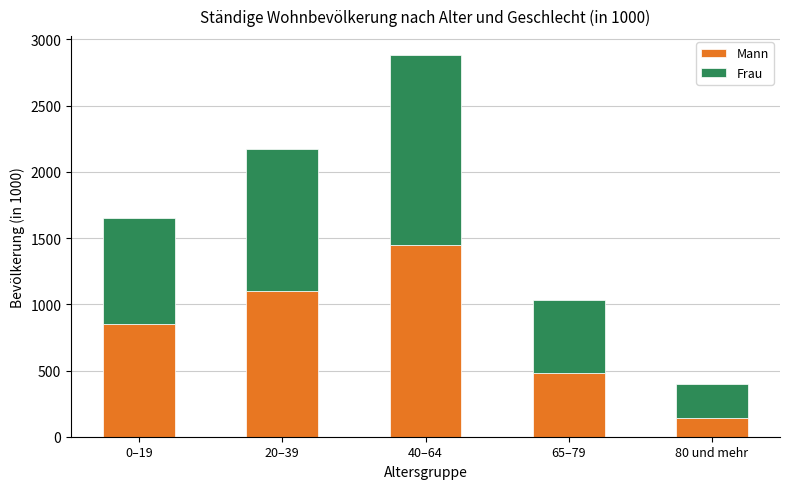

What is the total value across all series at 20–39?

2172.5